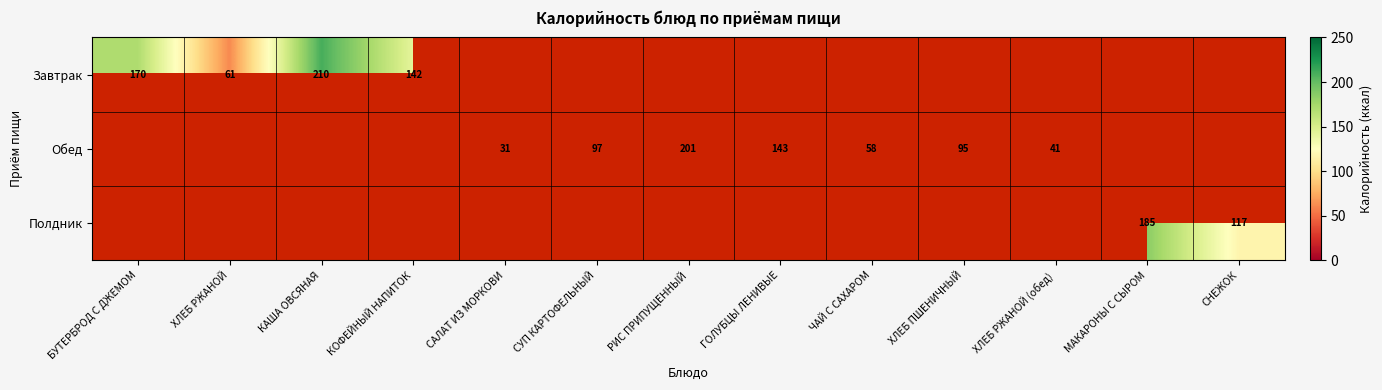

What is the smallest value displayed?

31.4